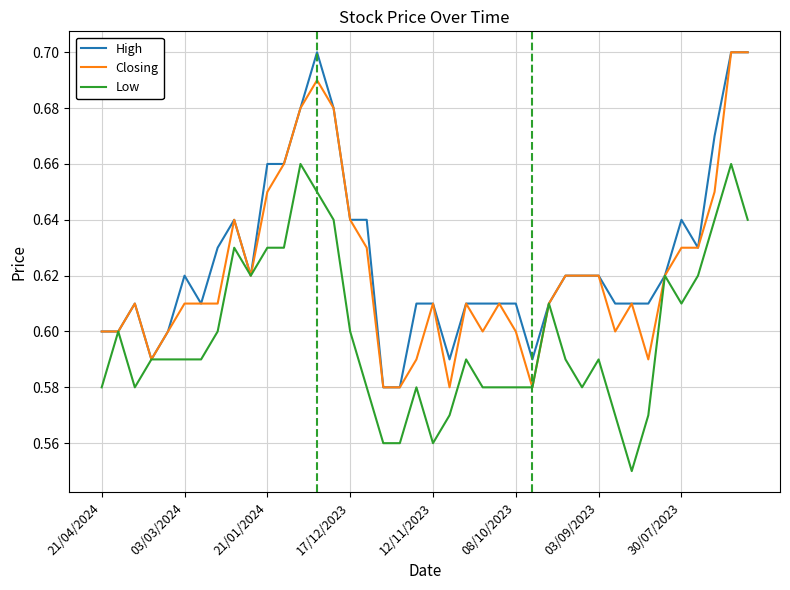

How many High values are between 0 and 1?

40